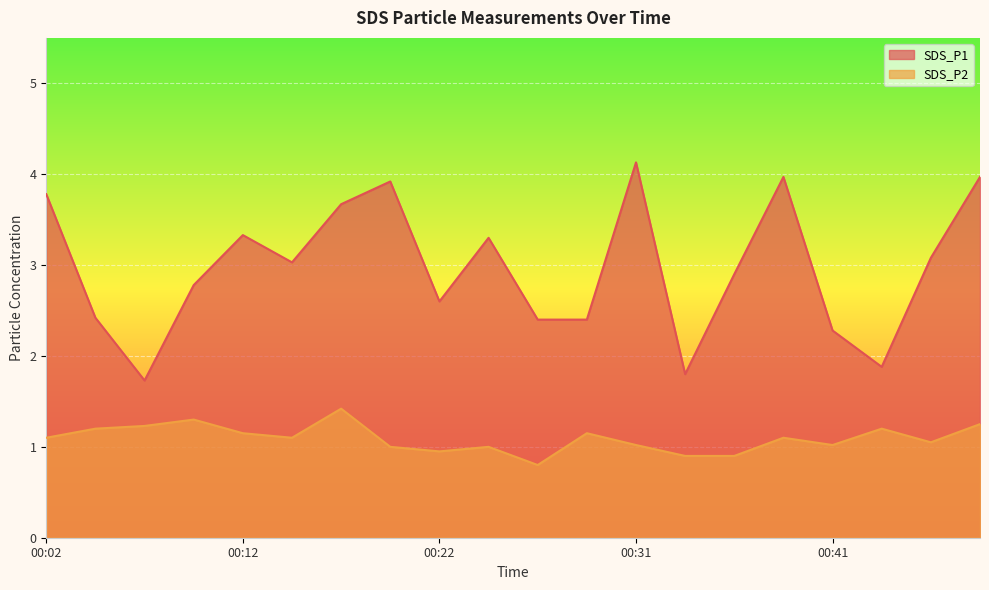

What is the sum of all SDS_P1 values?

59.4